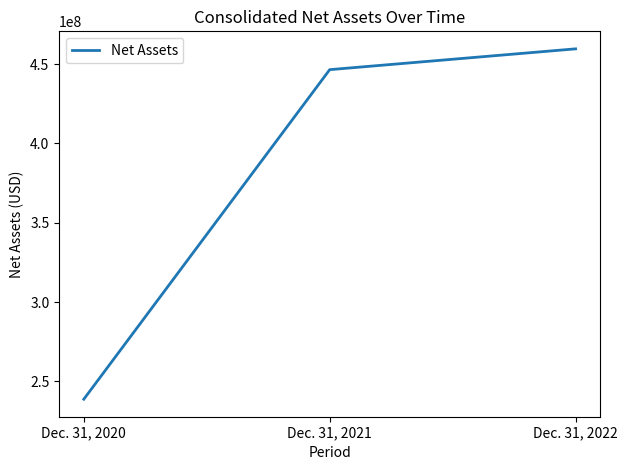

The value at Dec. 31, 2021 is 446533000. True or false?

True